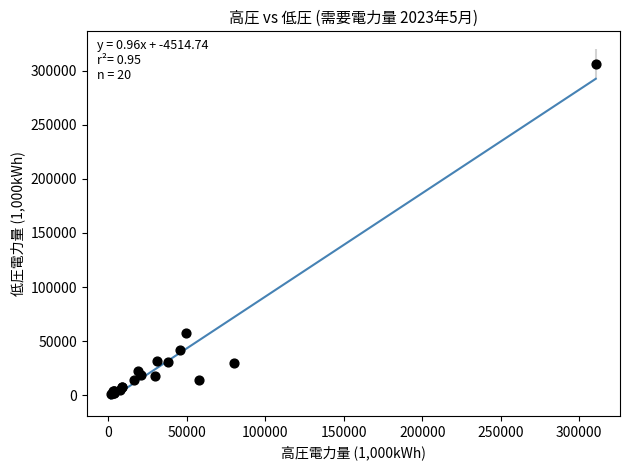

What Y value in the scatter plot is closest to 153952?

57572